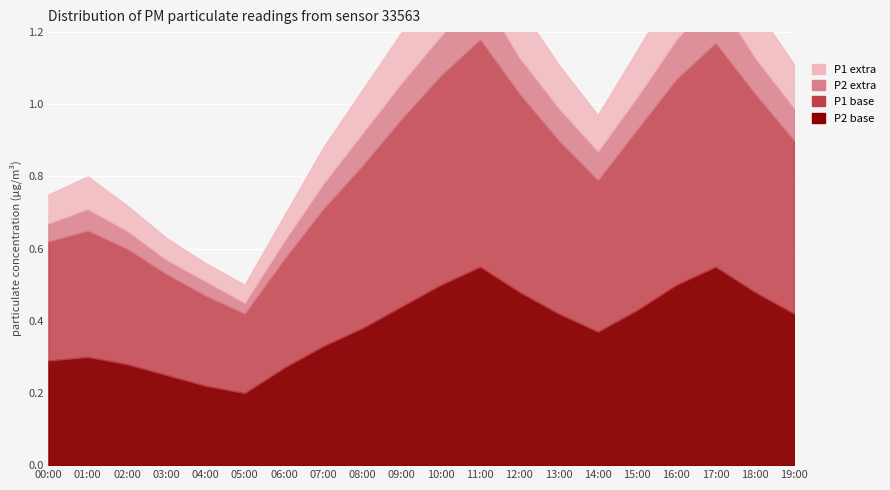

Which series has the largest range (max minus min)?

P1